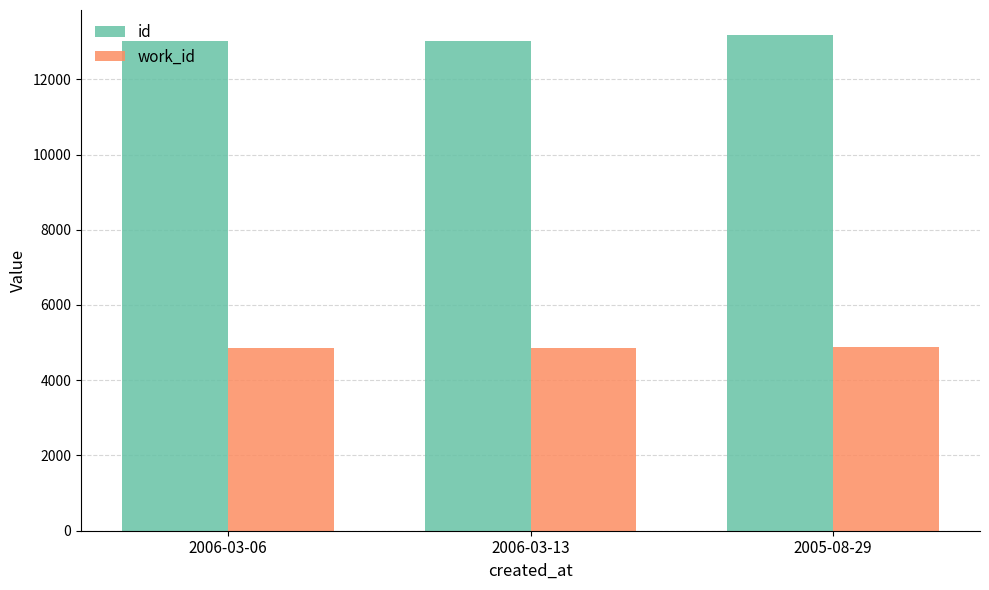

How many groups of bars are there?

3